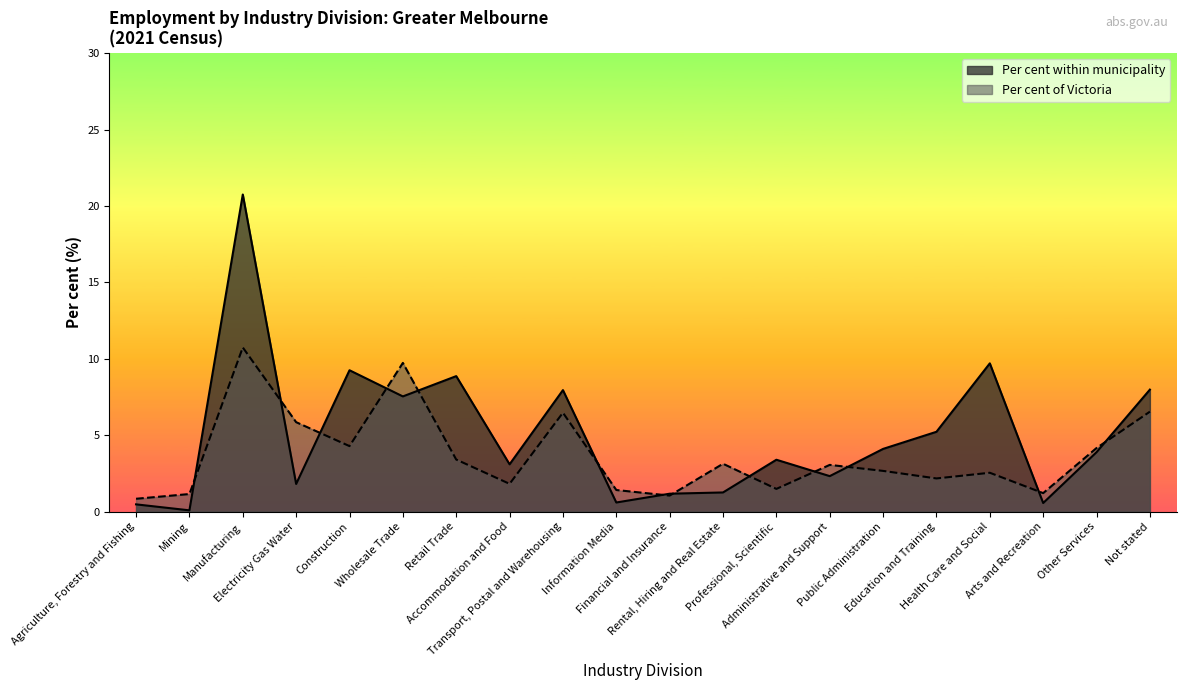

Is it true that Per cent of Victoria equals 10.7 at Transport, Postal and Warehousing?

False